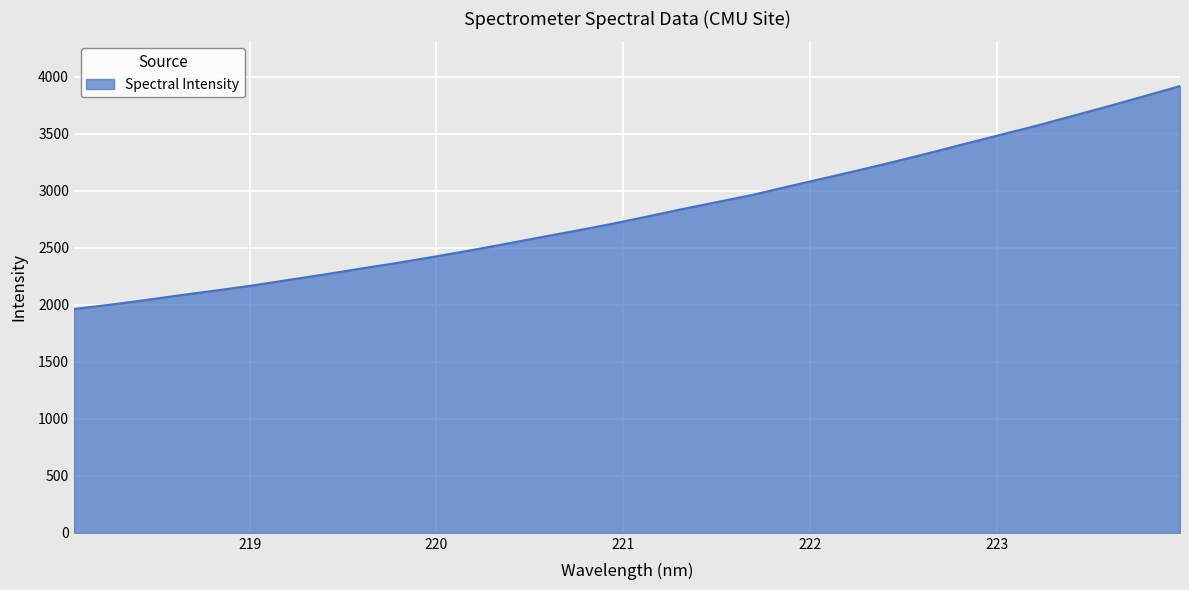

What is the difference between the maximum and minimum values?

1955.8